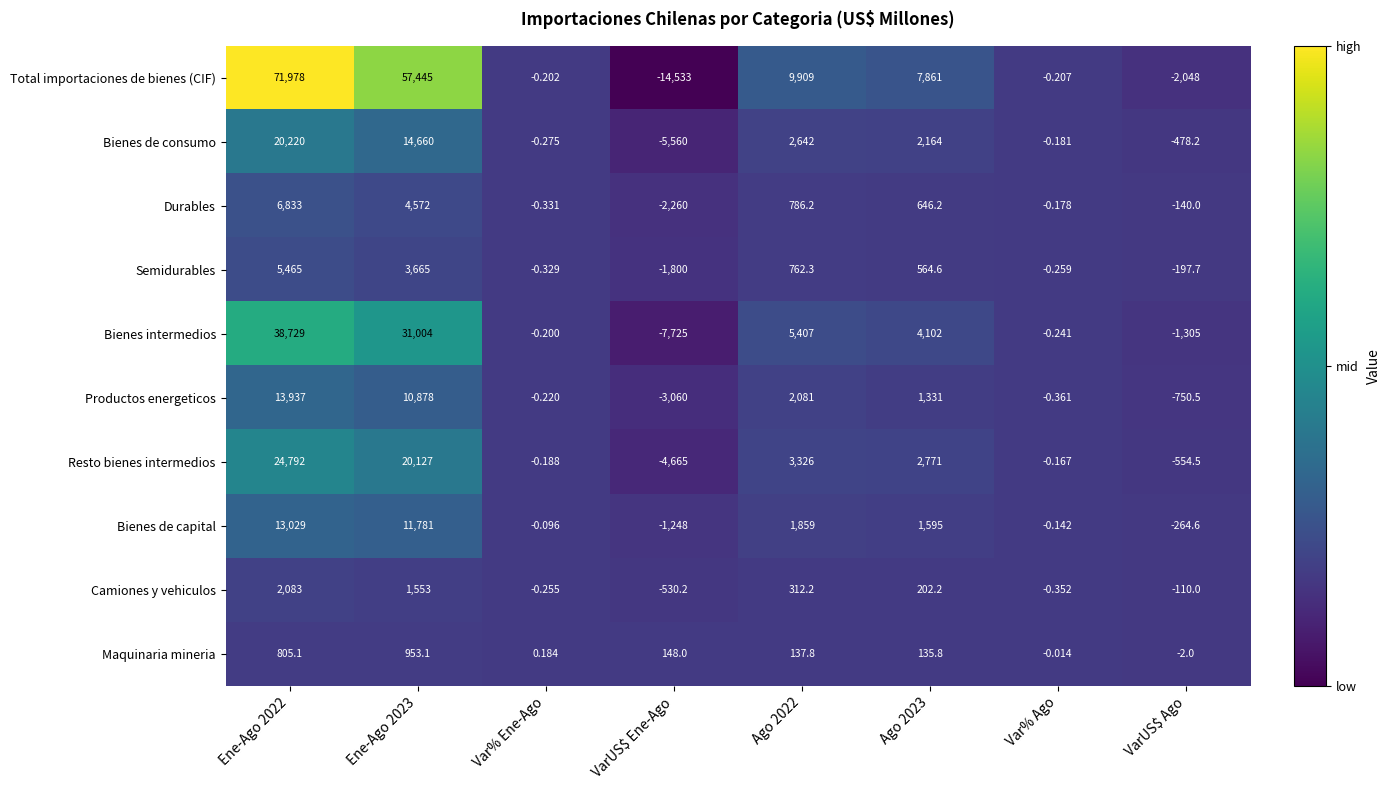

At which category is the sum across all series the highest?

Ene-Ago 2022